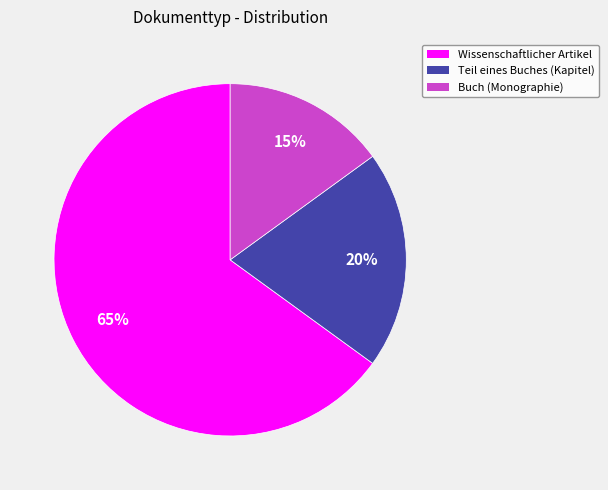

Is it true that Buch (Monographie) is 8% of the pie?

False